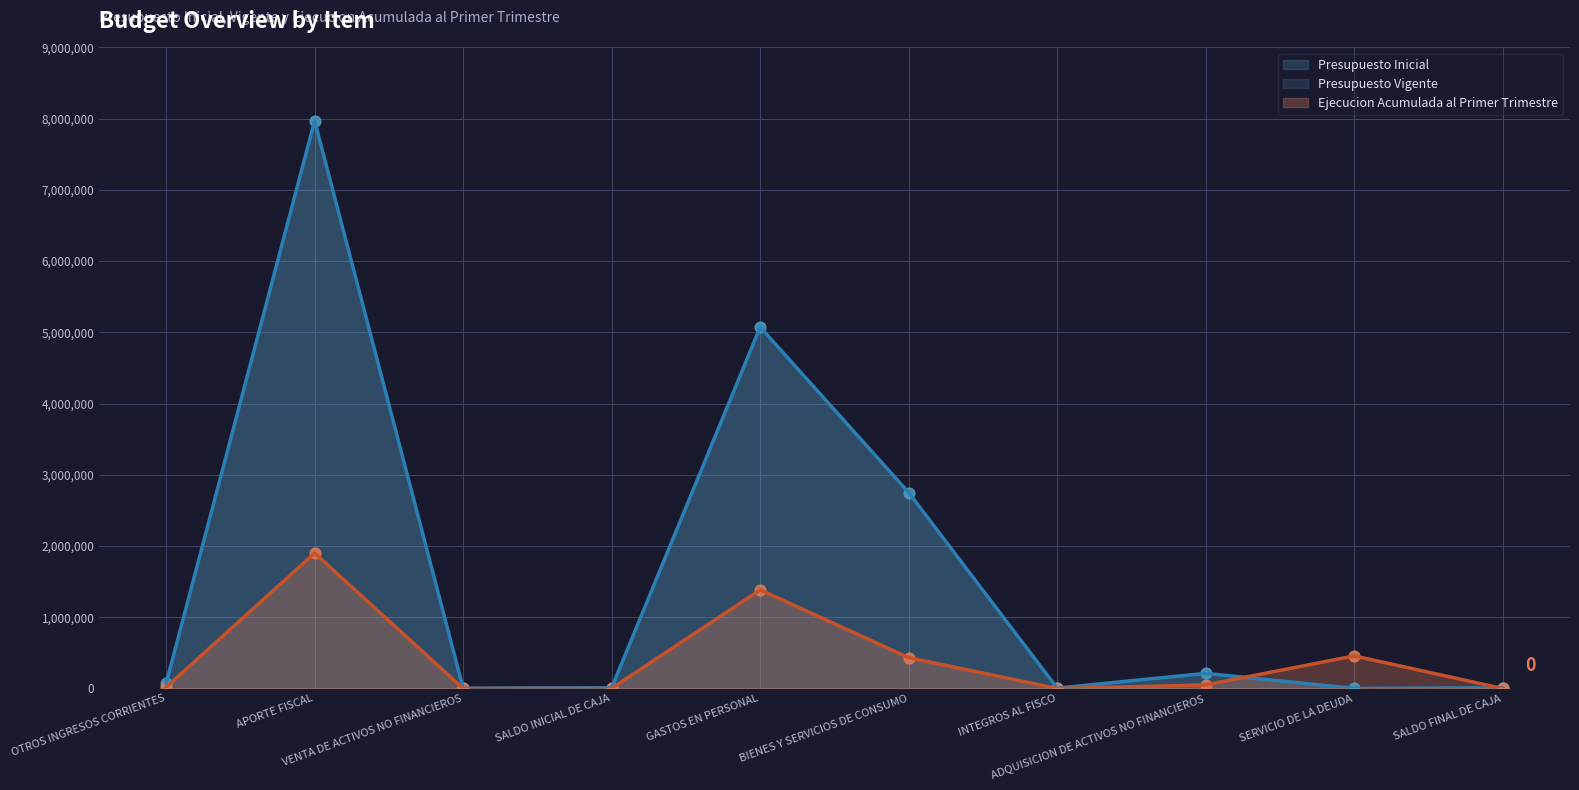

Which series has the largest Y range (max minus min)?

Presupuesto Inicial